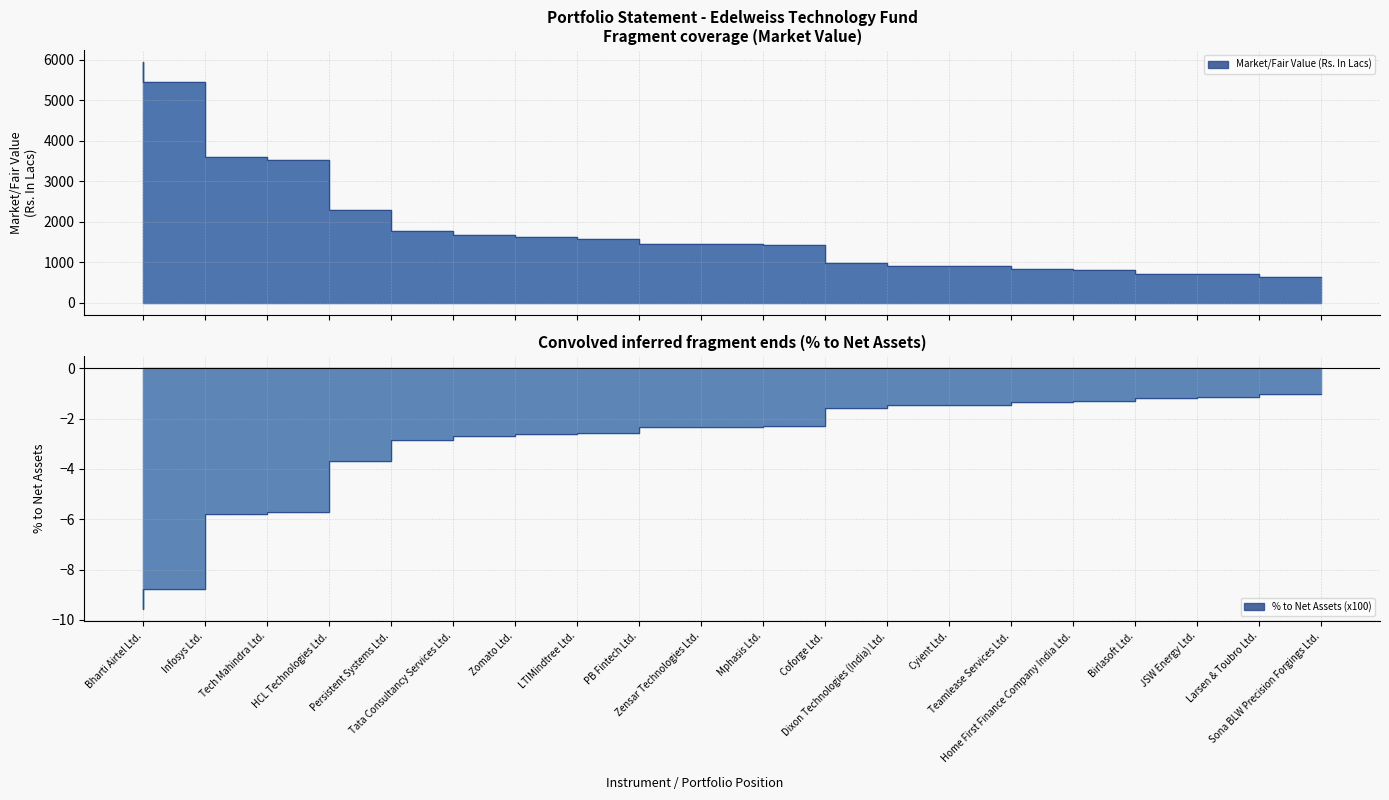

What is the sum of all Market/Fair Value (Rs. In Lacs) values?

38326.4